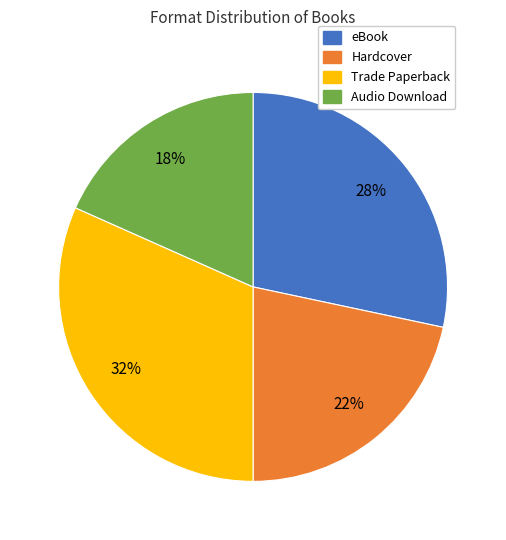

The Audio Download slice represents 18% of the pie. True or false?

True